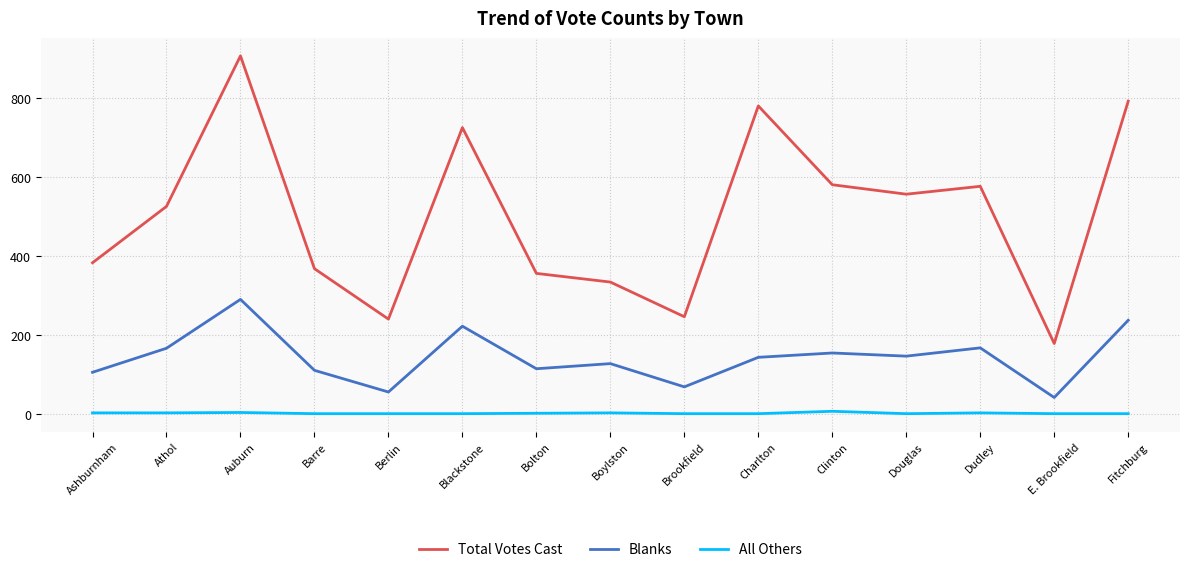

Is the value of Blanks at Barre greater than the value of All Others at Douglas?

Yes